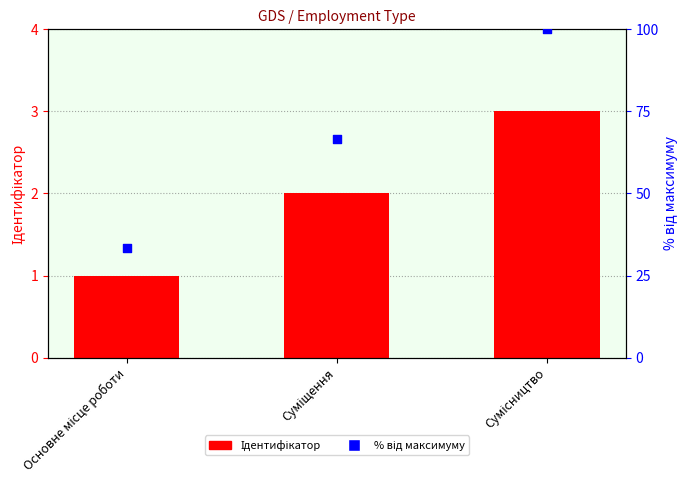

Which series has the widest spread of Y values?

% від максимуму